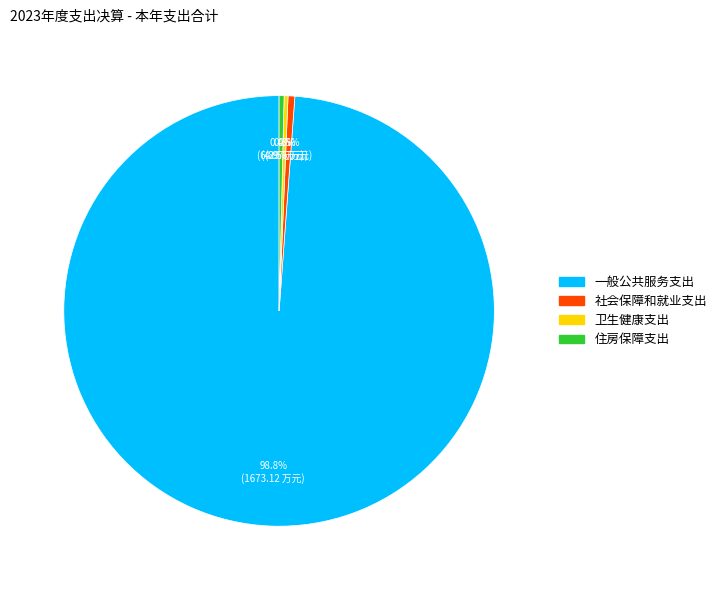

Which has a higher value, 一般公共服务支出 or 社会保障和就业支出?

一般公共服务支出